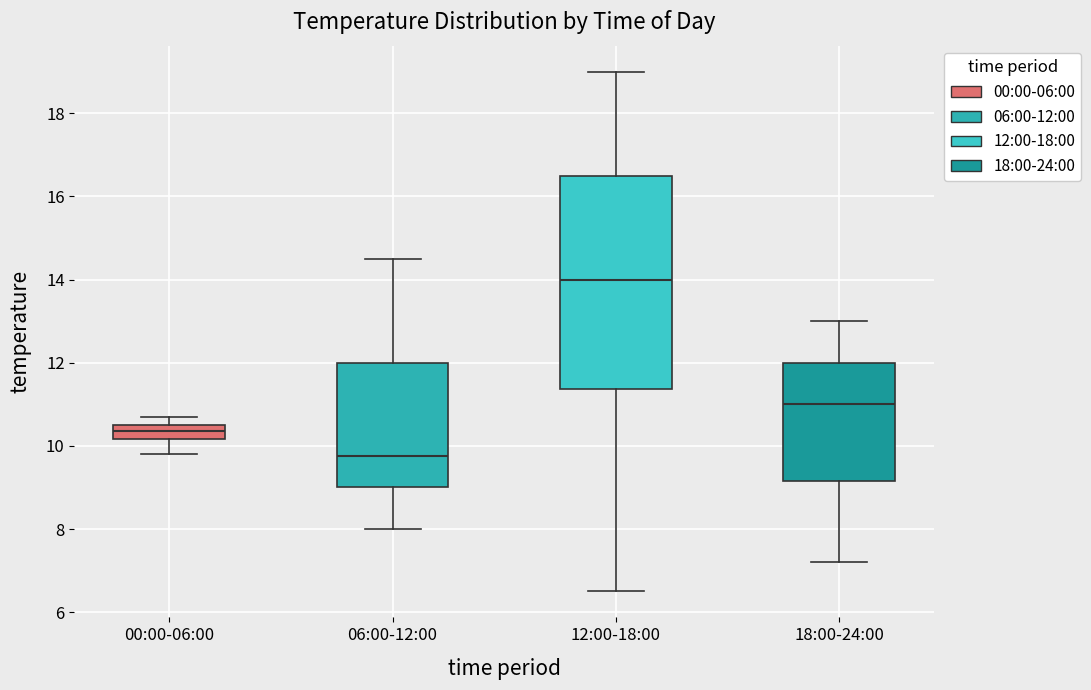

Where does the upper whisker of the box for 12:00-18:00 end on the y-axis? The values are not printed on the chart, so give them approximately, as read against the axis.

19.0